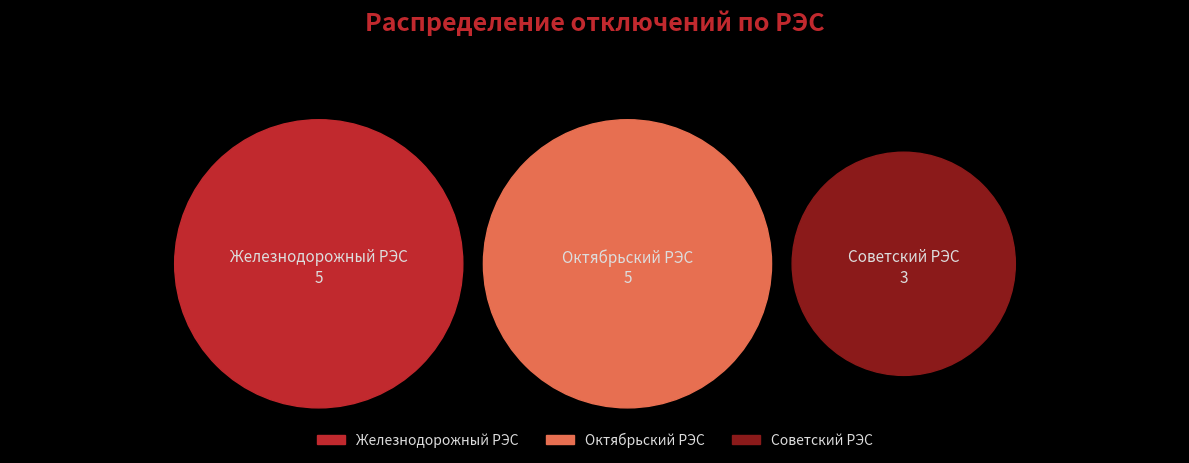

Rank the categories by value from highest to lowest.

Железнодорожный РЭС, Октябрьский РЭС, Советский РЭС